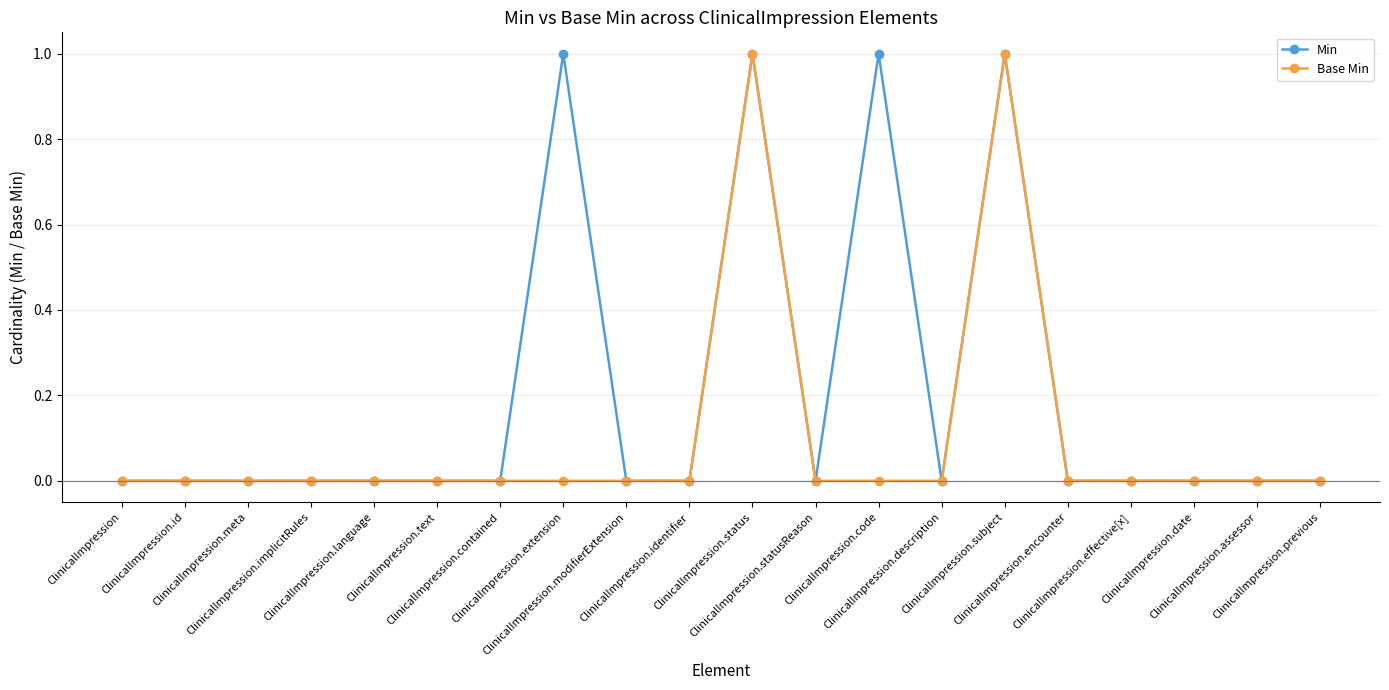

Count the number of data series in this chart.

2